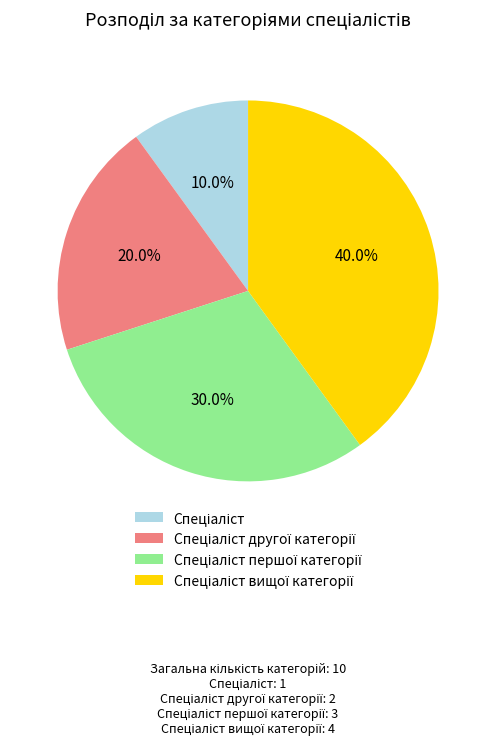

Does any single category account for the majority?

No